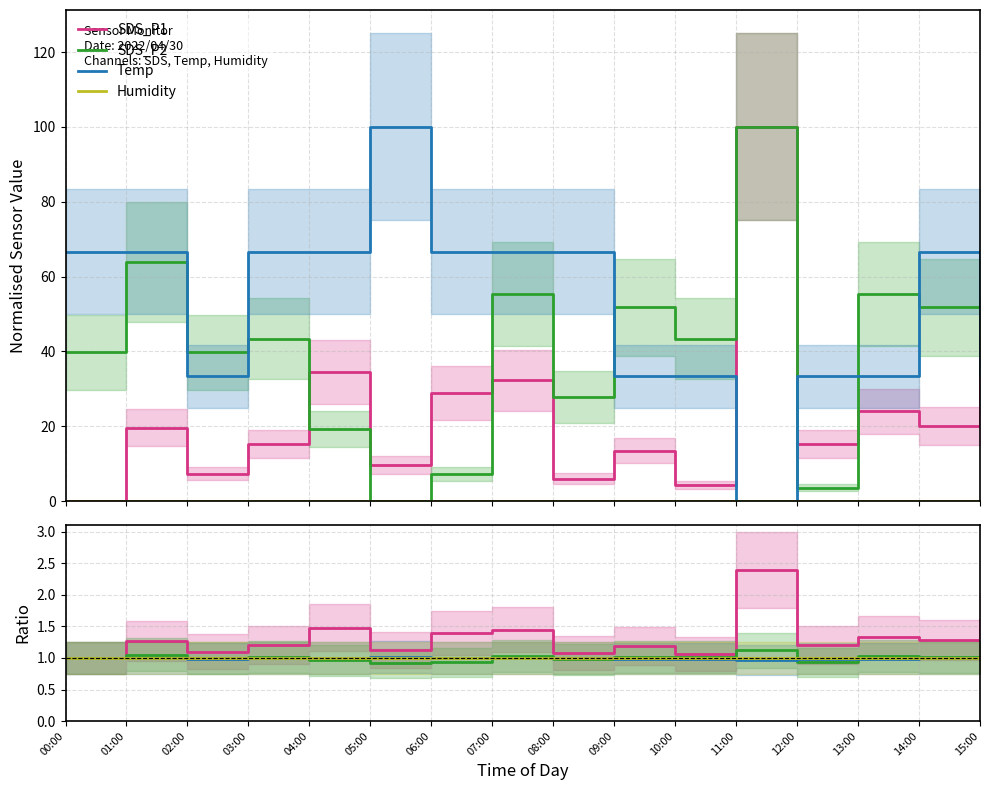

List the labels in order of Temp value, smallest first.

11:00, 02:00, 09:00, 10:00, 12:00, 13:00, 15:00, 00:00, 01:00, 03:00, 04:00, 06:00, 07:00, 08:00, 14:00, 05:00